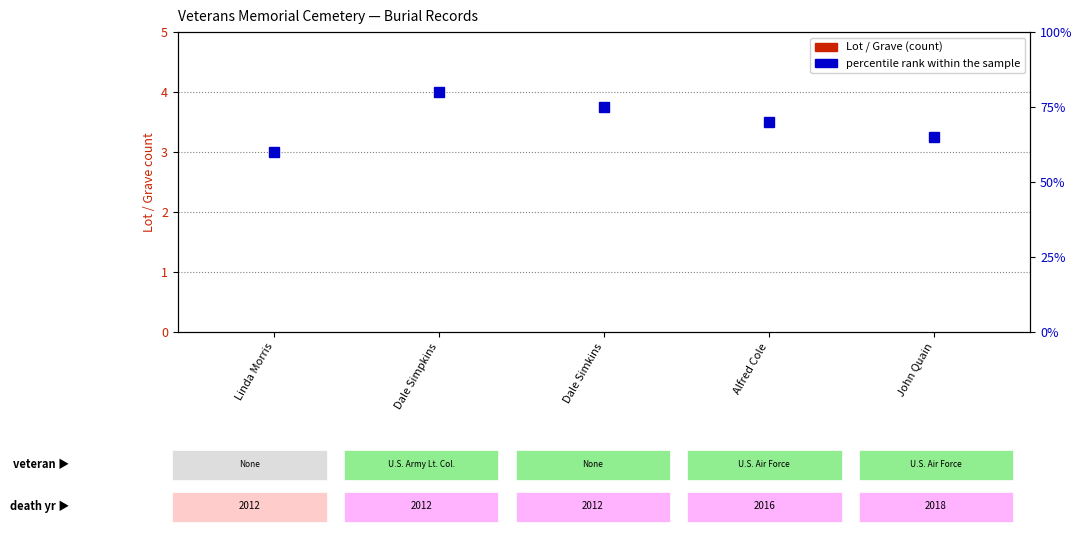

The value of Grave at Dale Simpkins is 0. True or false?

True